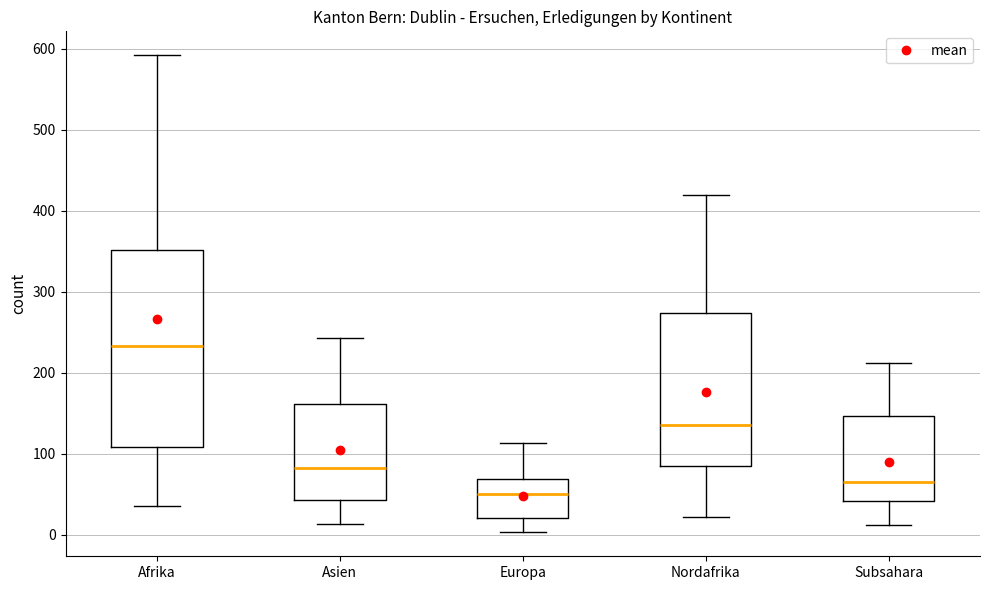

Reading left to right, read every box against the y-axis: the position of its median line, the range the box covers, and the ends of its whiskers. The values are not printed on the chart, so give them approximately, as read against the axis.

Afrika: median 230, box 110 to 350, whiskers 40 to 590
Asien: median 80, box 40 to 160, whiskers 10 to 240
Europa: median 50, box 20 to 70, whiskers 0 to 110
Nordafrika: median 140, box 90 to 270, whiskers 20 to 420
Subsahara: median 70, box 40 to 150, whiskers 10 to 210